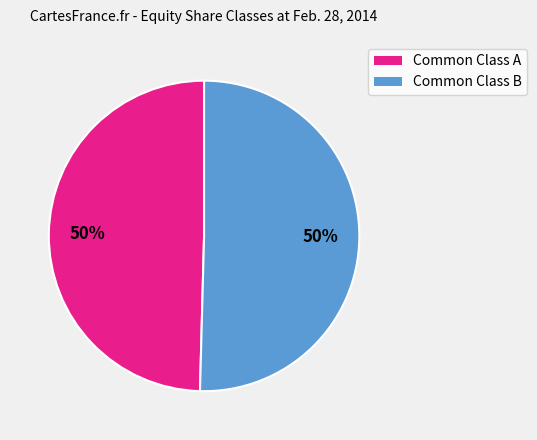

To the nearest percent, what is the average slice percentage?

50%